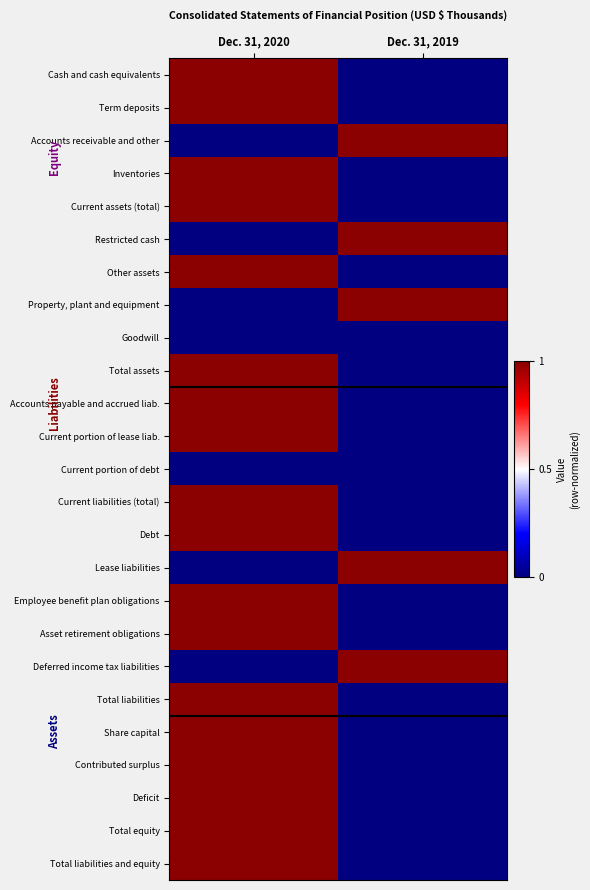

Rank the series by their maximum value, from lowest to highest.

Goodwill, Current portion of debt, Cash and cash equivalents, Term deposits, Accounts receivable and other, Inventories, Current assets (total), Restricted cash, Other assets, Property, plant and equipment, Total assets, Accounts payable and accrued liab., Current portion of lease liab., Current liabilities (total), Debt, Lease liabilities, Employee benefit plan obligations, Asset retirement obligations, Deferred income tax liabilities, Total liabilities, Share capital, Contributed surplus, Deficit, Total equity, Total liabilities and equity